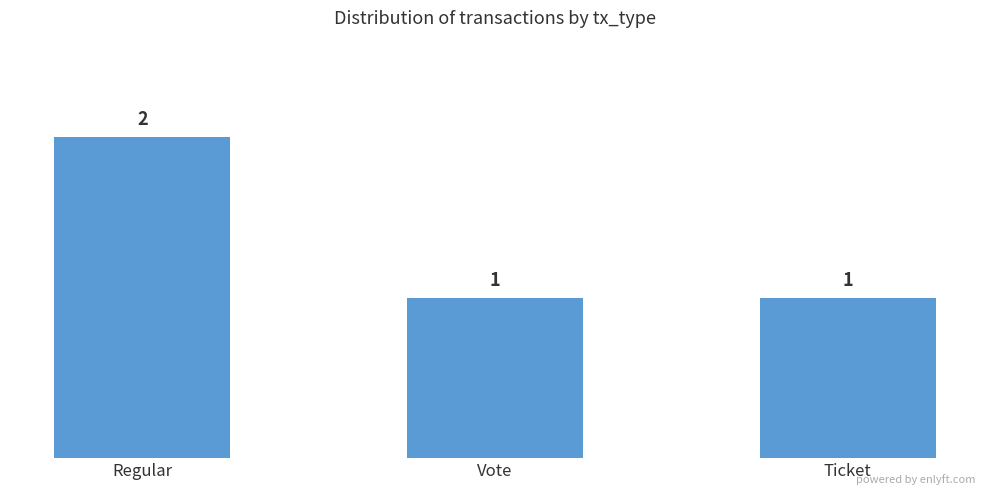

Reading left to right, list all the values displayed in this chart.

2	1	1